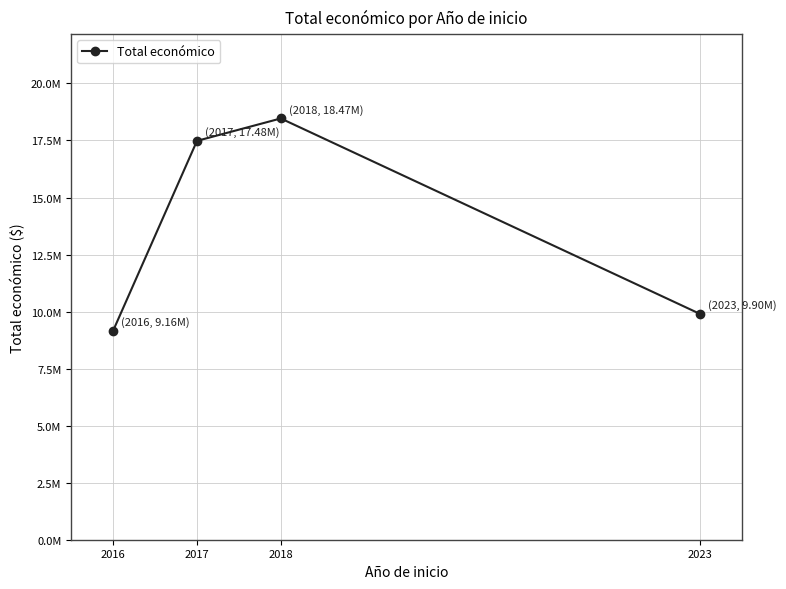

The value at 2023 is 6778934. True or false?

False